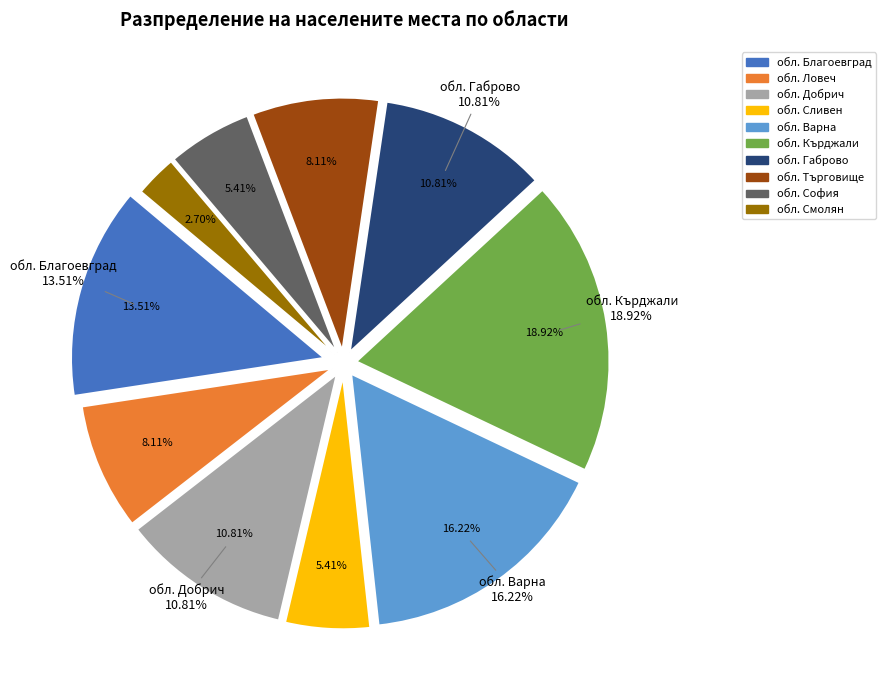

How many slices are in this pie chart?

10